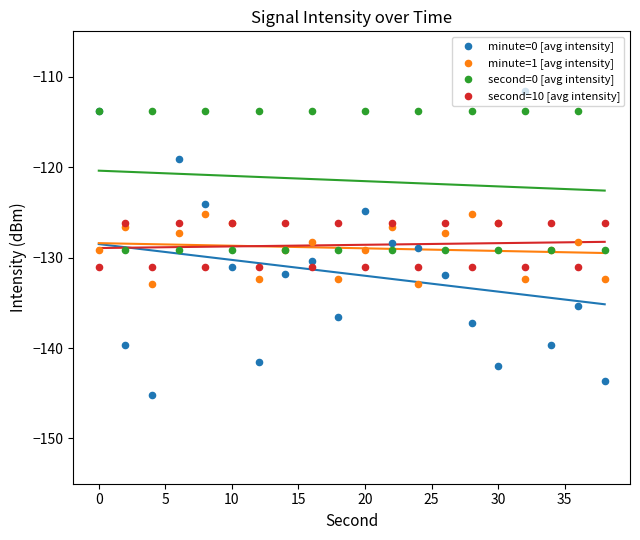

Which series has the largest total across all categories?

second=0 [avg intensity]